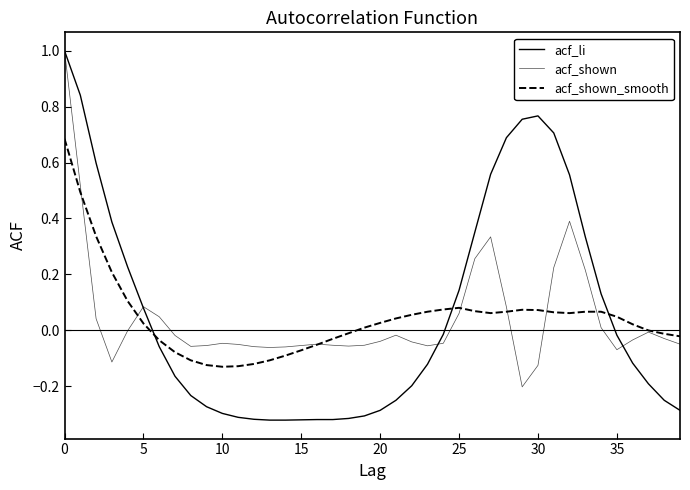

How many values in acf_li are below zero?

24